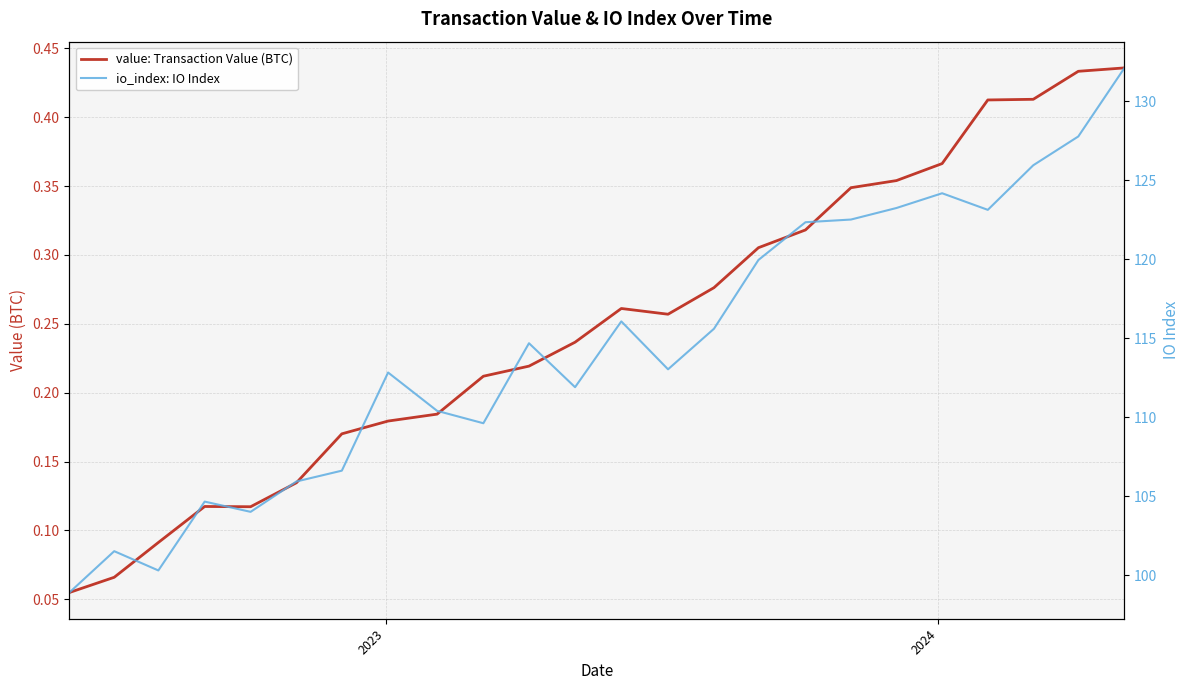

Does the chart have visible grid lines?

Yes